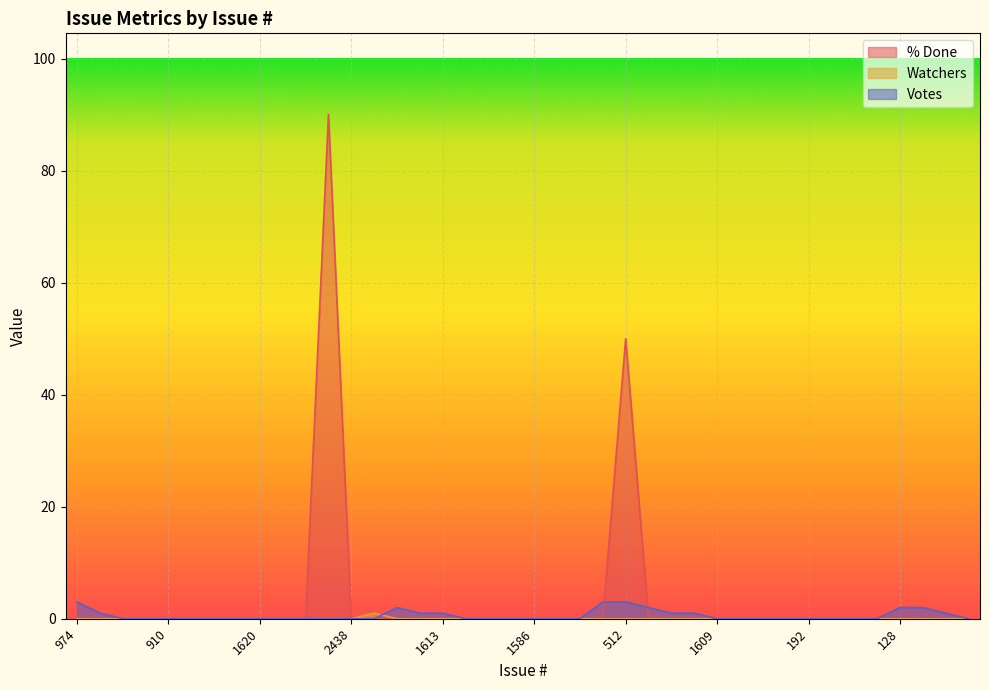

The % Done series shows 0 at 128. True or false?

True